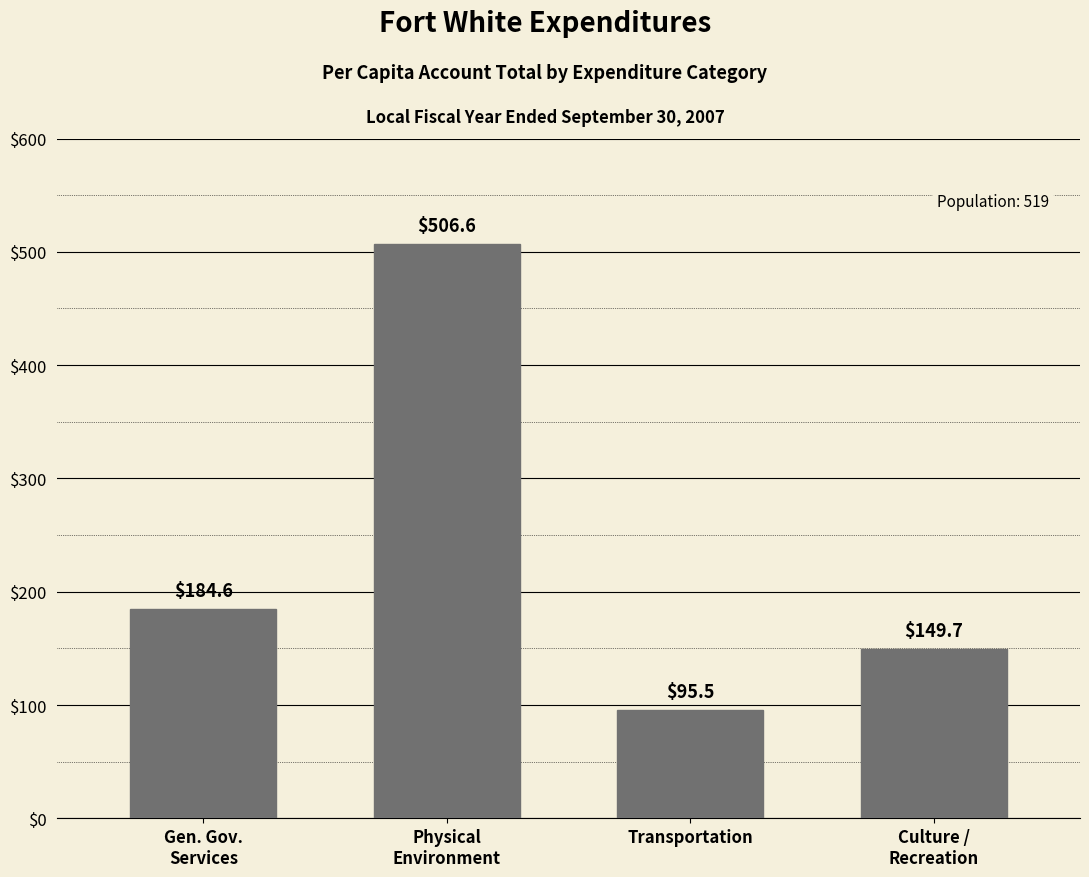

What is the label of the 2nd bar from the right?

Transportation